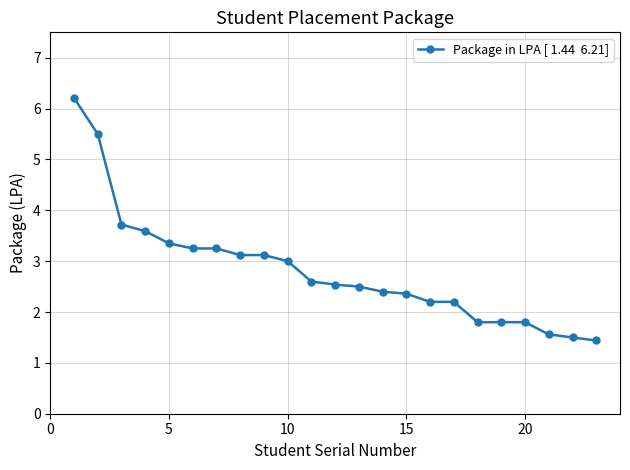

How many lines are shown in the chart?

1